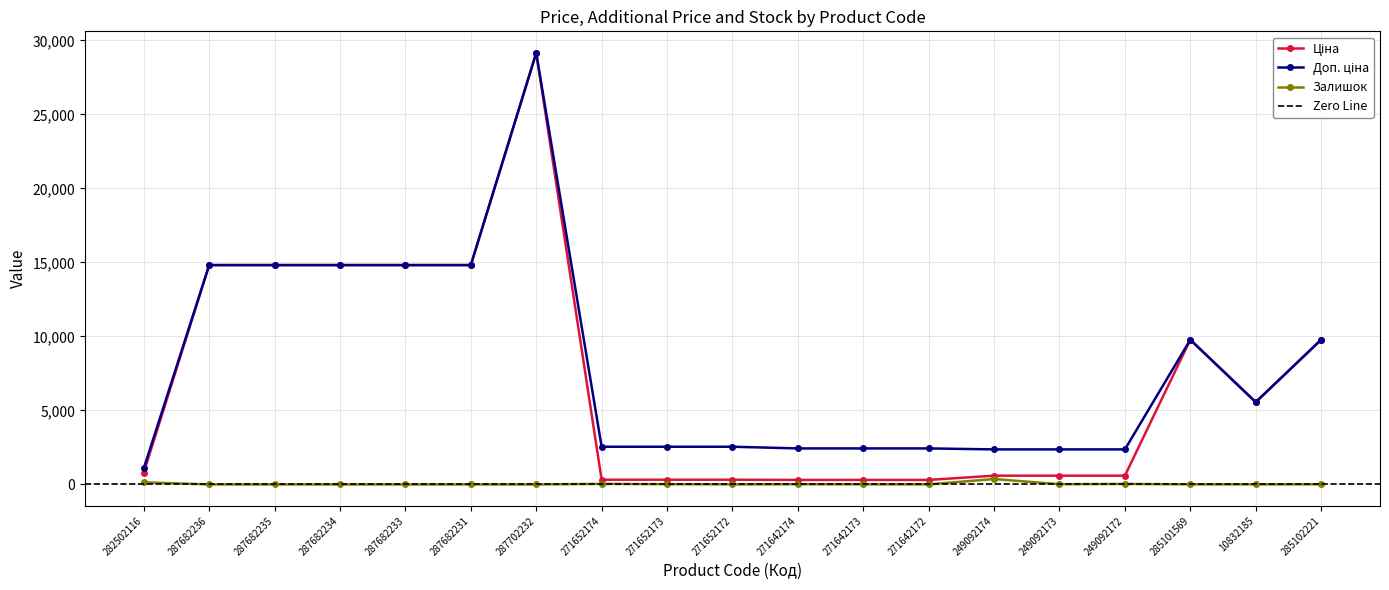

What is the greatest value displayed?

29152.3